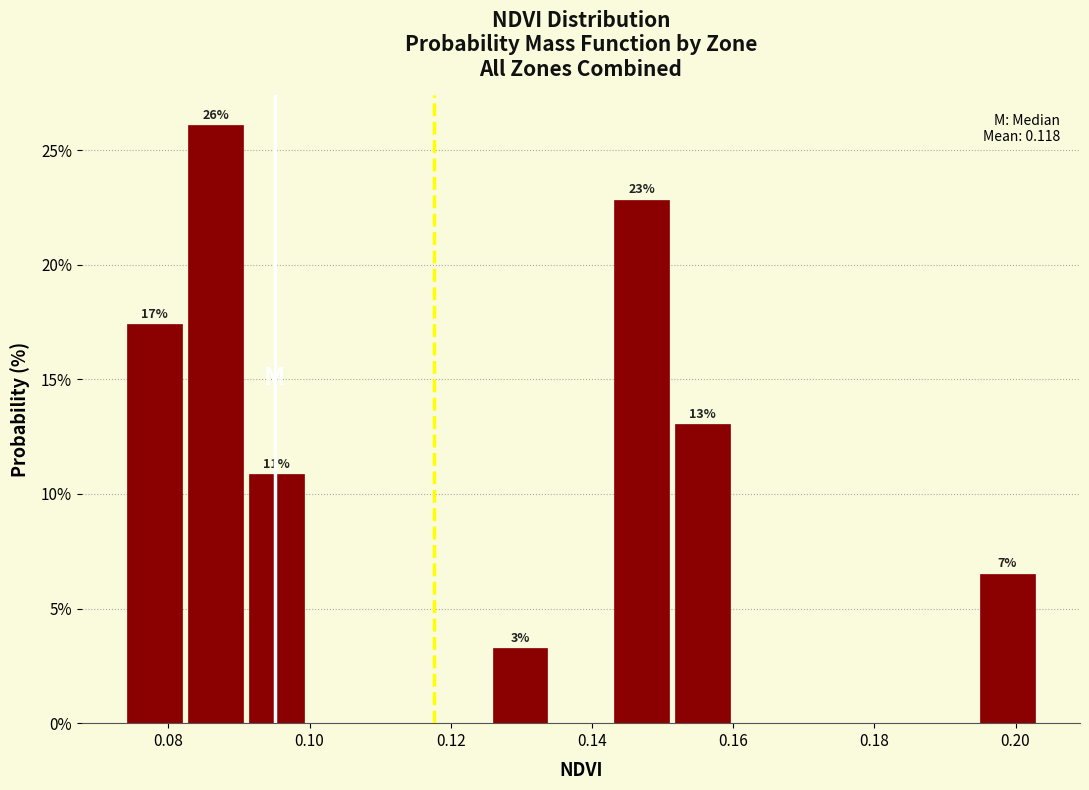

Over which range of the x-axis is the bar tallest?

0.082 to 0.090